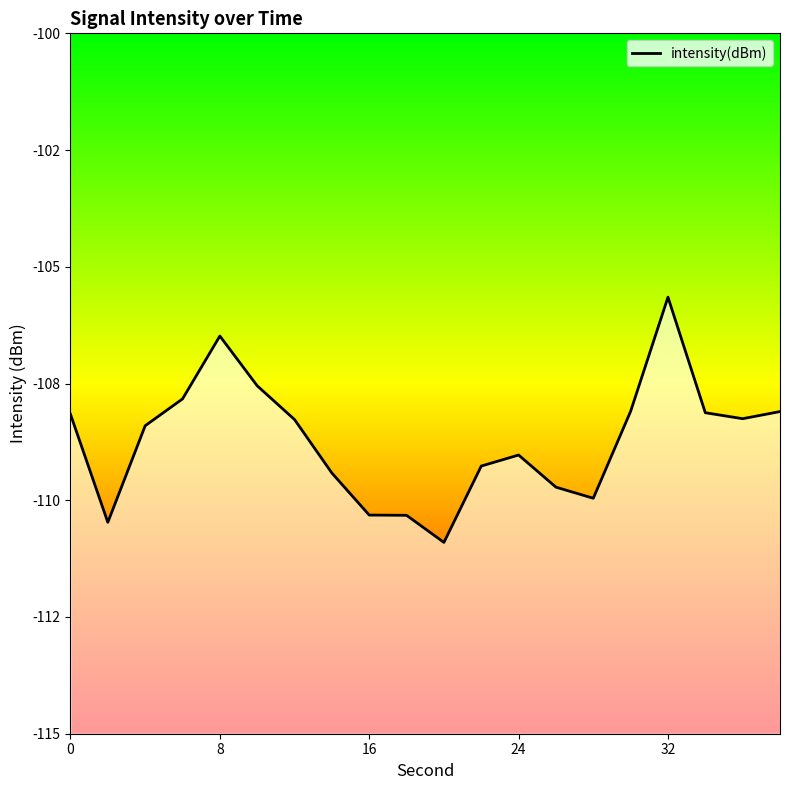

Does the chart display data point markers on the line(s)?

No